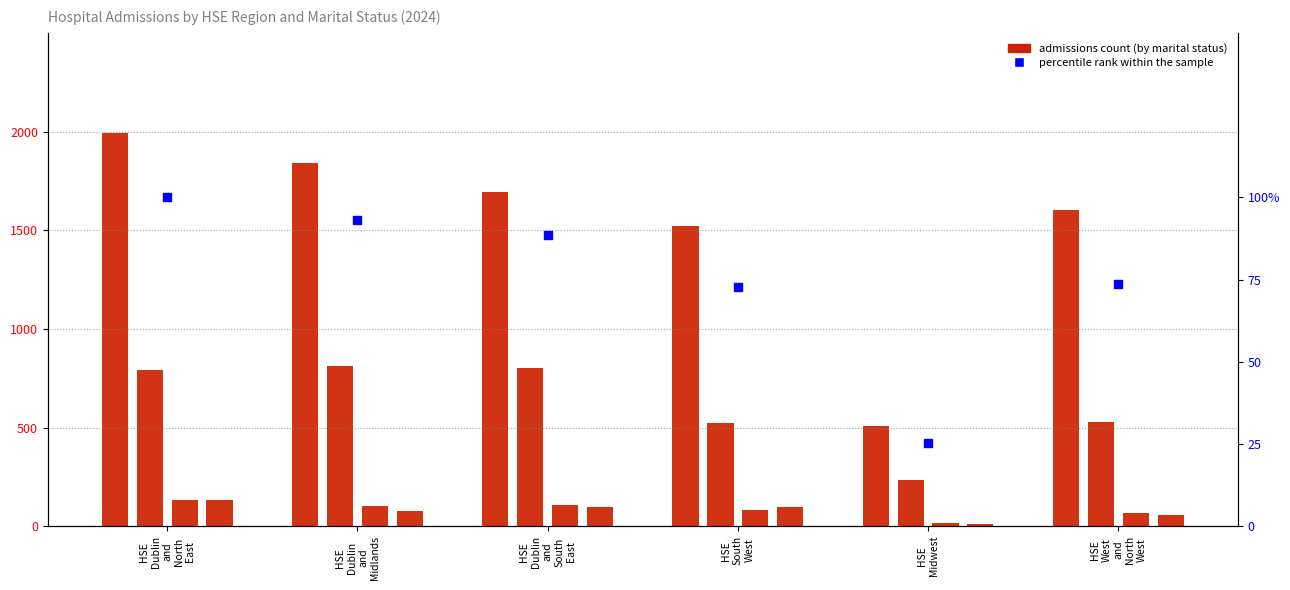

Which series contains the lowest Y value?

Divorced